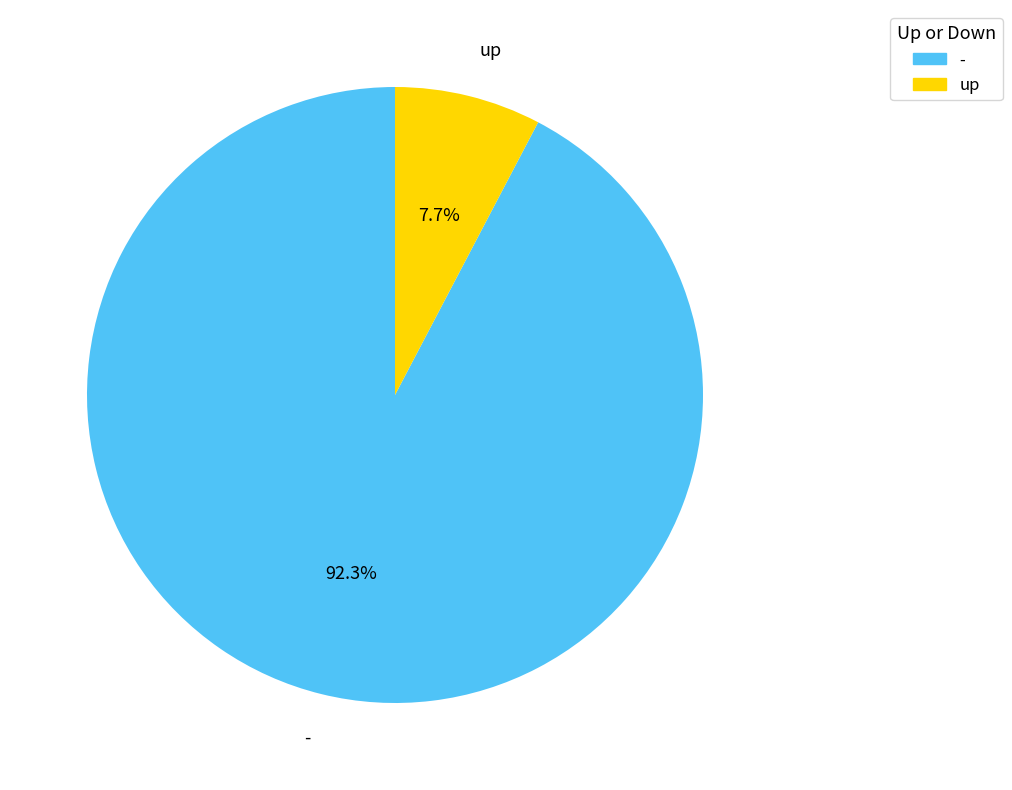

To the nearest percent, what portion does up represent?

8%